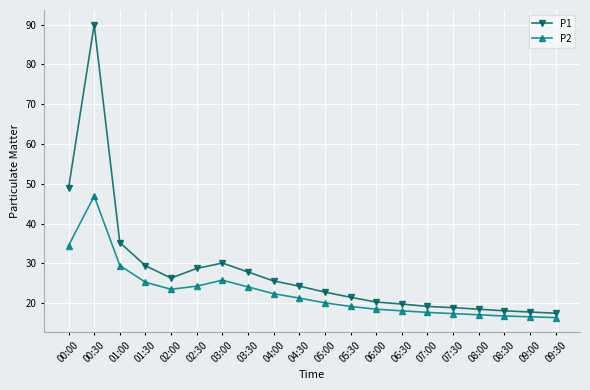

What is the label of the 4th point from the right?

08:00